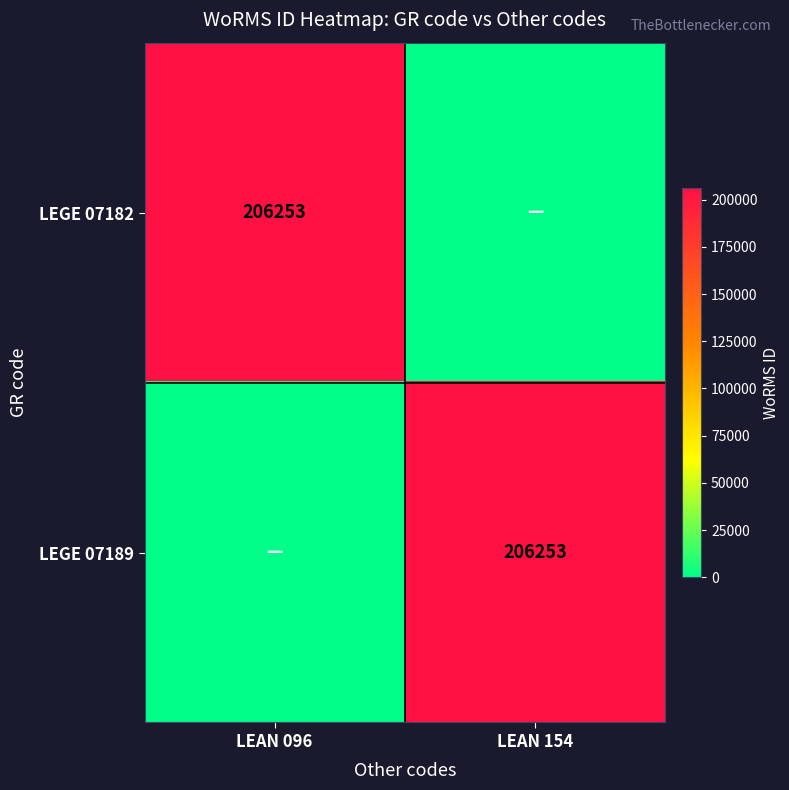

The value of LEGE 07182 at LEAN 096 is 206253. True or false?

True